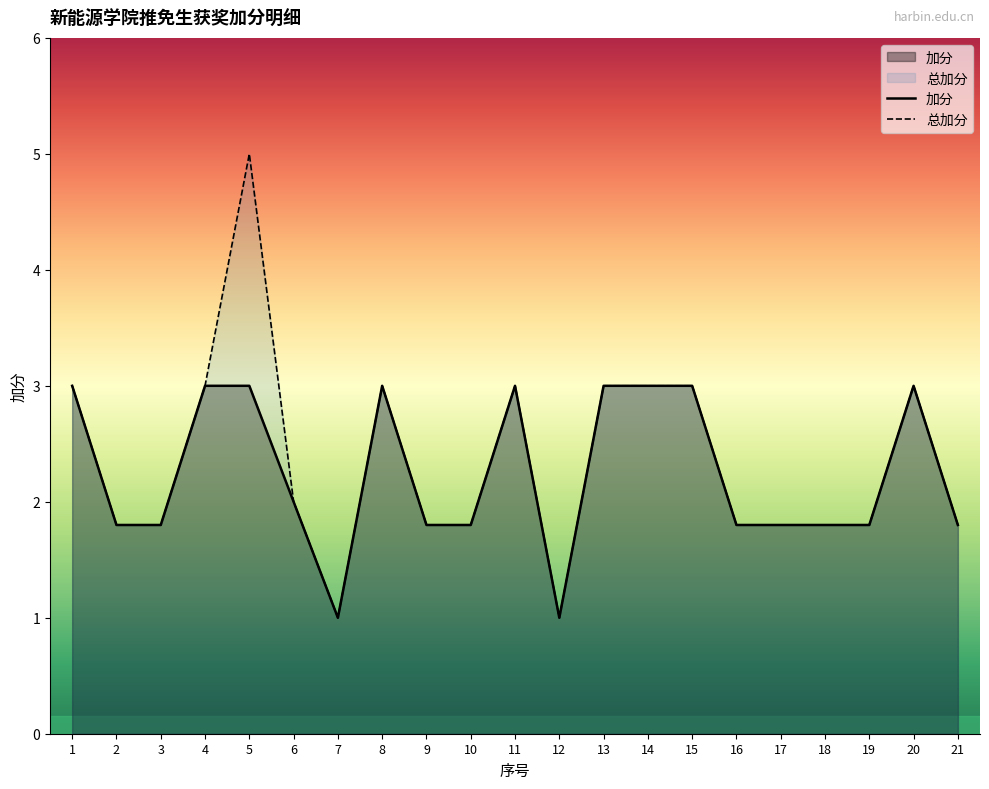

How many data points in 加分 are above 1?

19